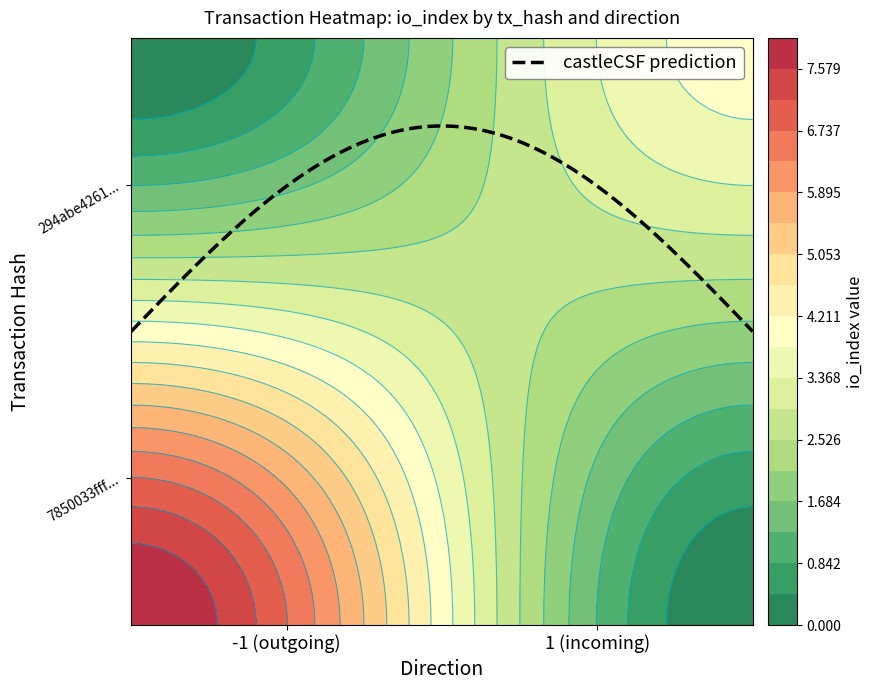

Reading left to right, what are all the values shown in this chart?

7850033fffcda36a04e1c31f27f498c8e7eaa81: direction=-1	io_index=8
294abe42613670bd145cc898cb385f6881a1aa7: direction=1	io_index=4